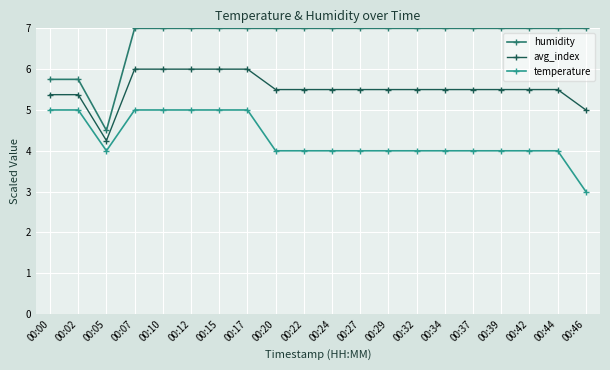

True or false: humidity and avg_index cross at least once.

False